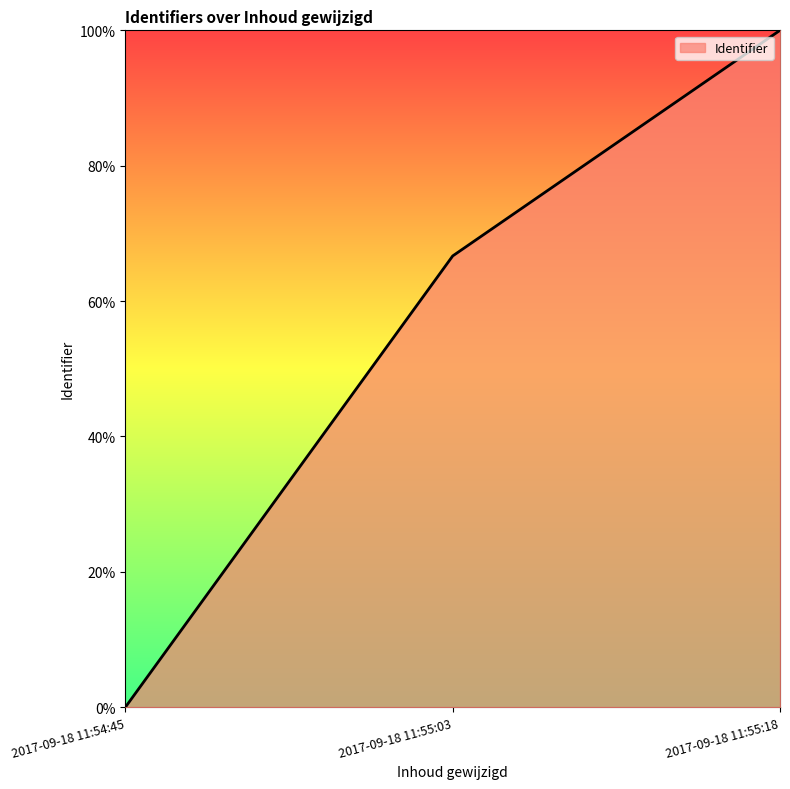

Is this an area chart (filled region under the line)?

Yes